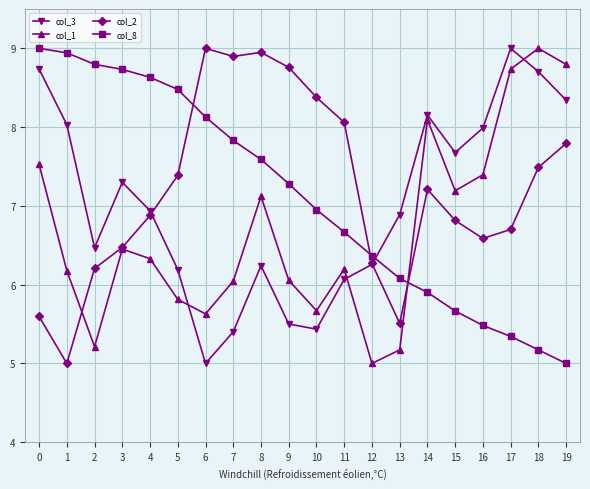

Which series changed the most between 16 and 18?

col_1